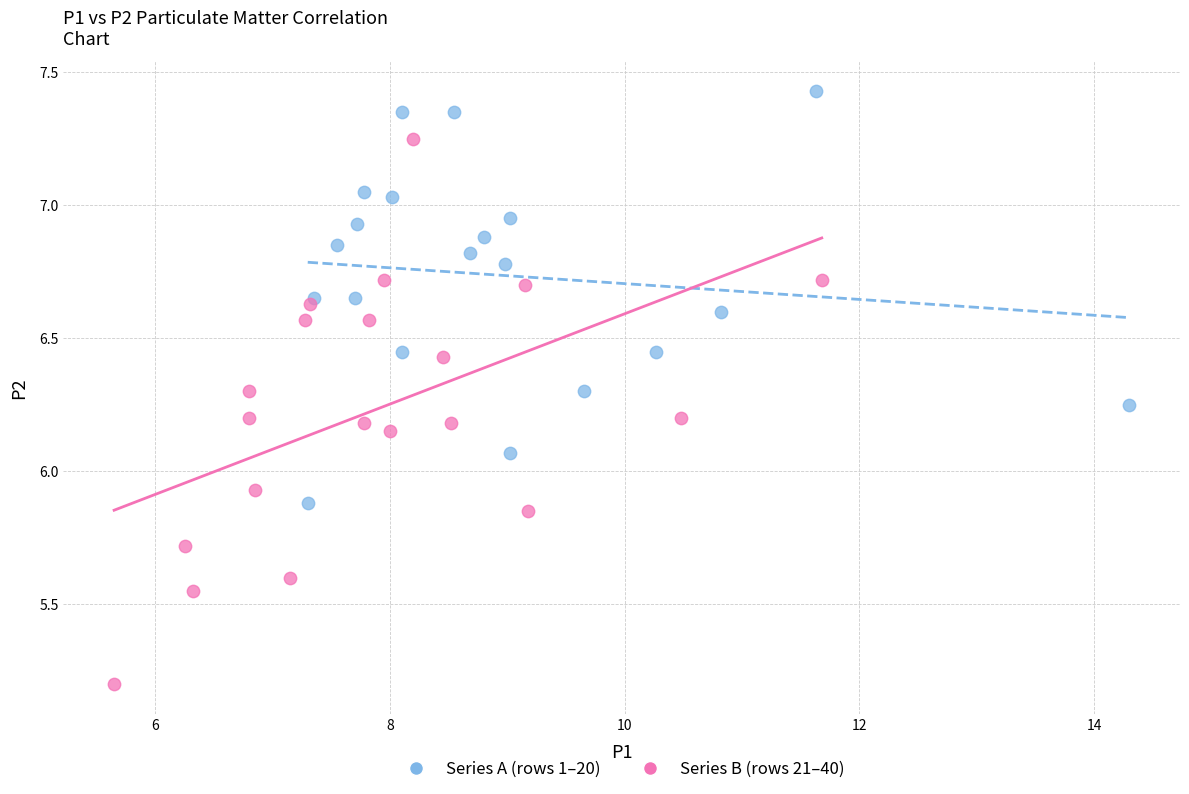

Which series reaches the minimum Y coordinate?

Series B (rows 21–40)